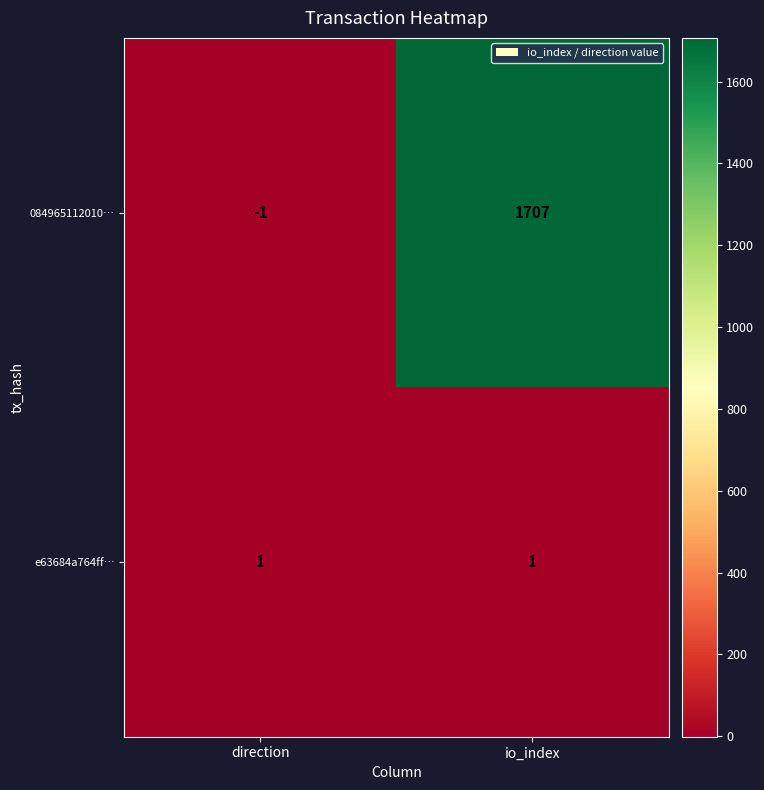

Which series has the largest total across all categories?

084965112010…